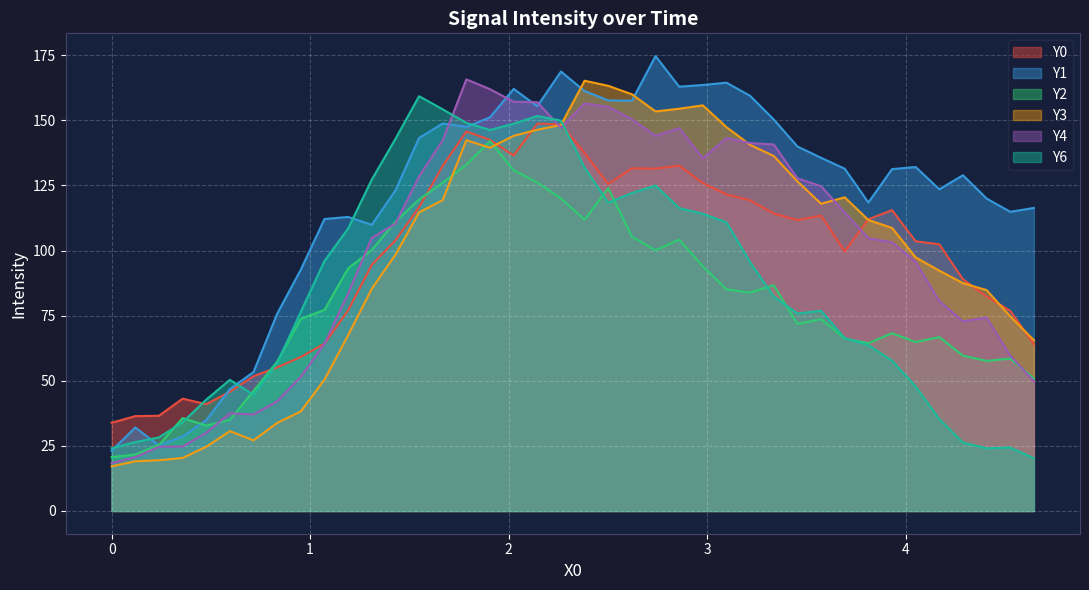

What is the label of the 5th point from the right?

4.1699